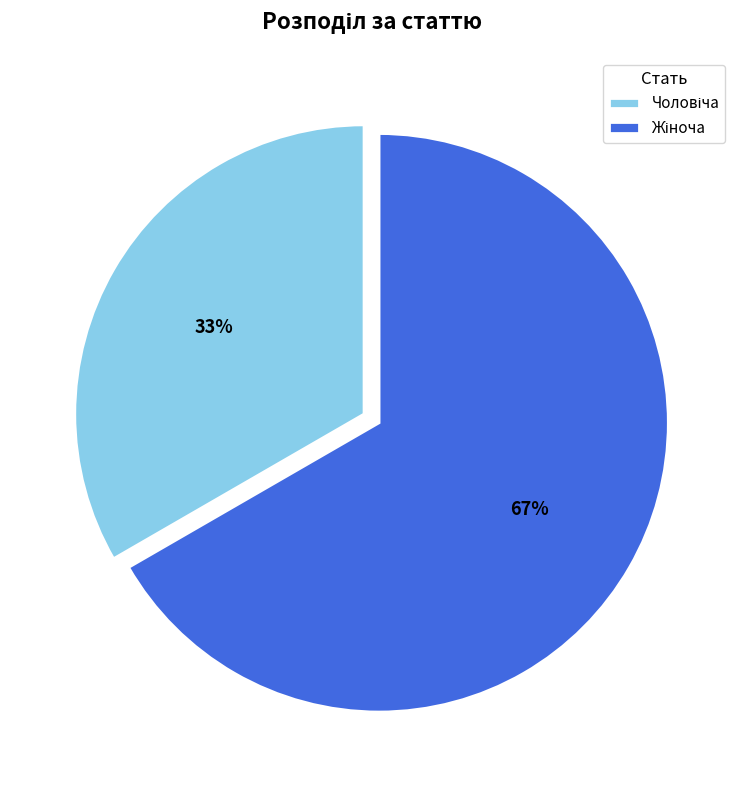

To the nearest percent, what is the average slice percentage?

50%